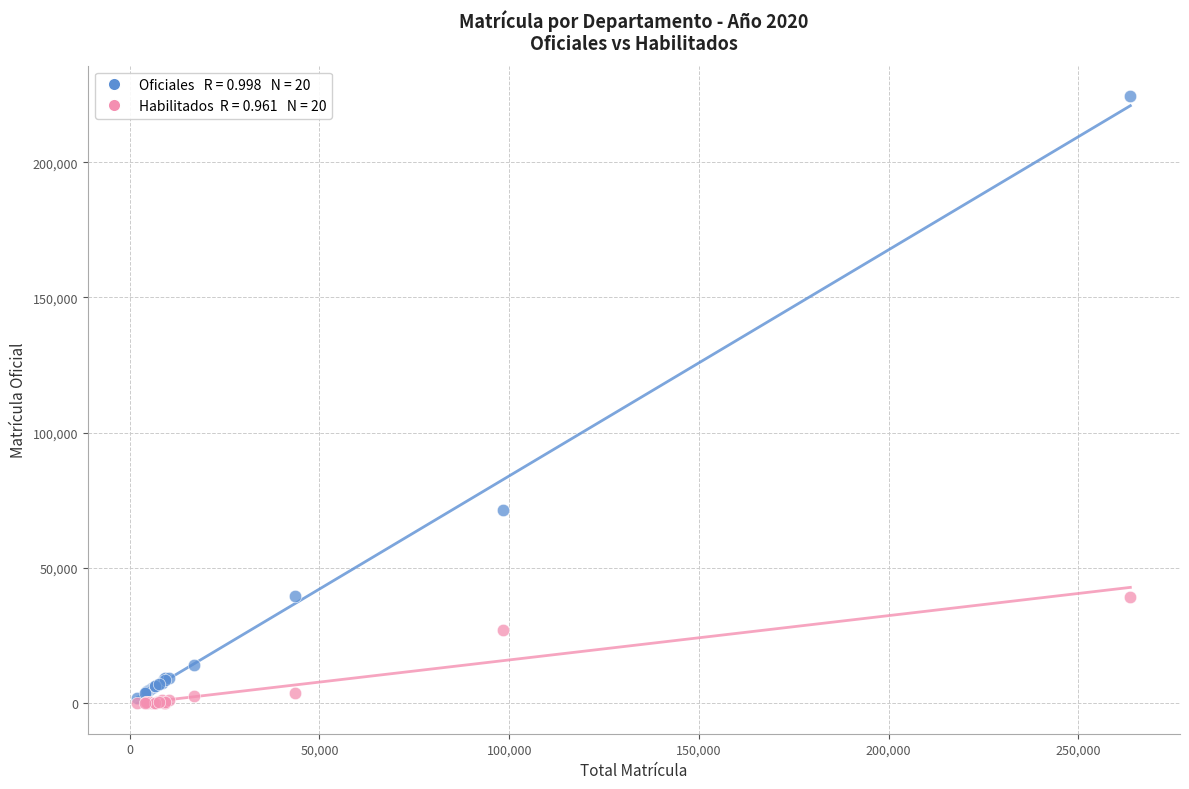

Across all series, what Y value is closest to 112274?

71314